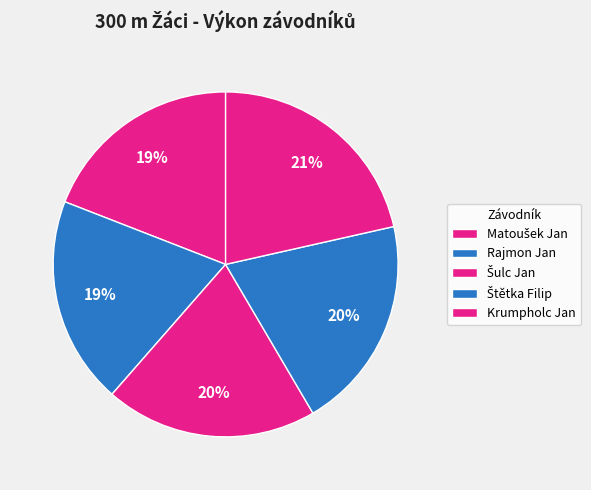

Rank the categories by value from highest to lowest.

Krumpholc Jan, Štětka Filip, Šulc Jan, Rajmon Jan, Matoušek Jan